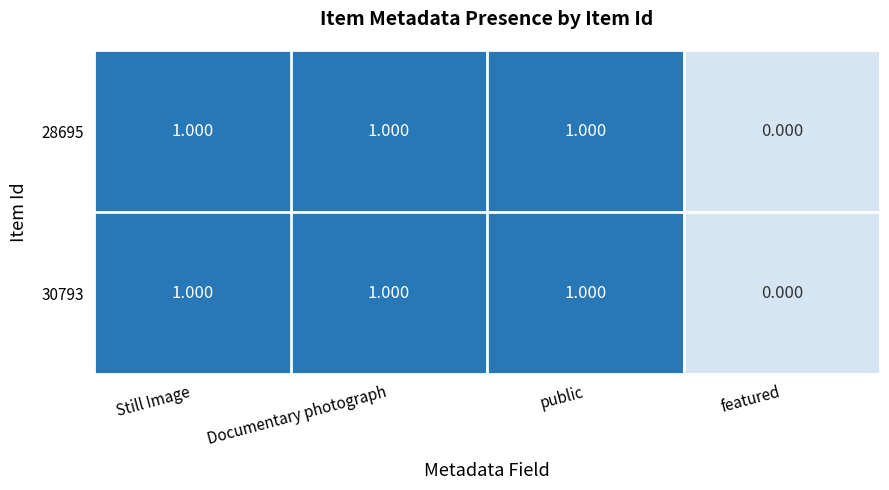

At which label is 30793 closest to 0?

featured